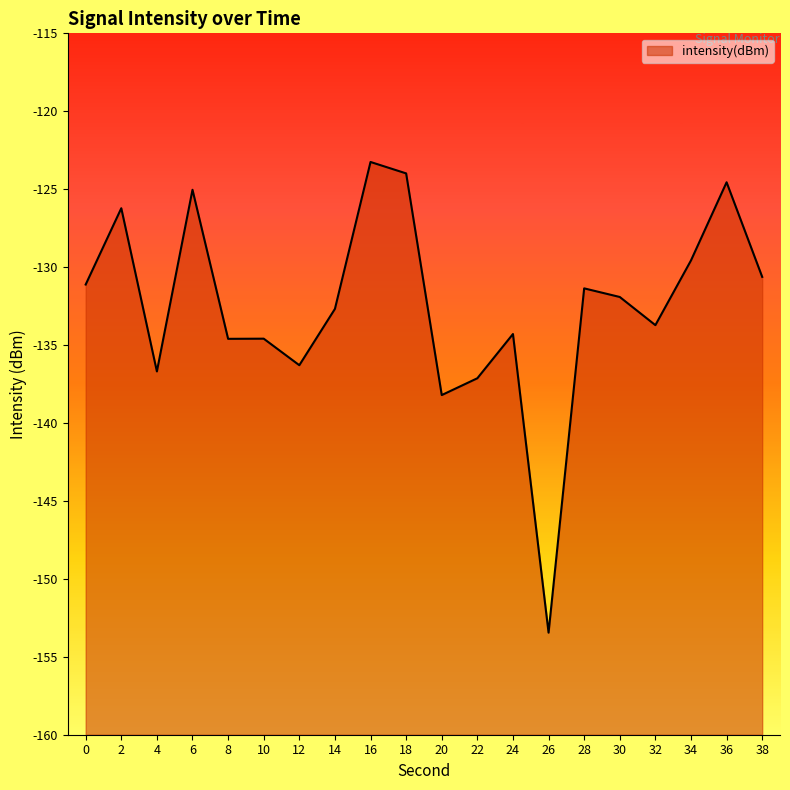

Is it true that the value at 2 is -187.7?

False